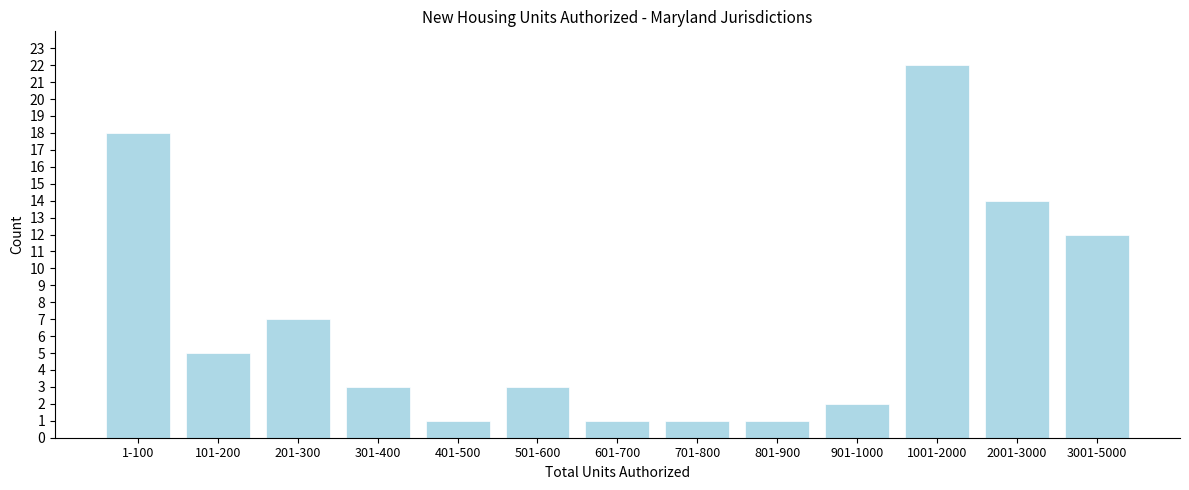

Reading left to right, what are all the values shown in this chart?

18	5	7	3	1	3	1	1	1	2	22	14	12